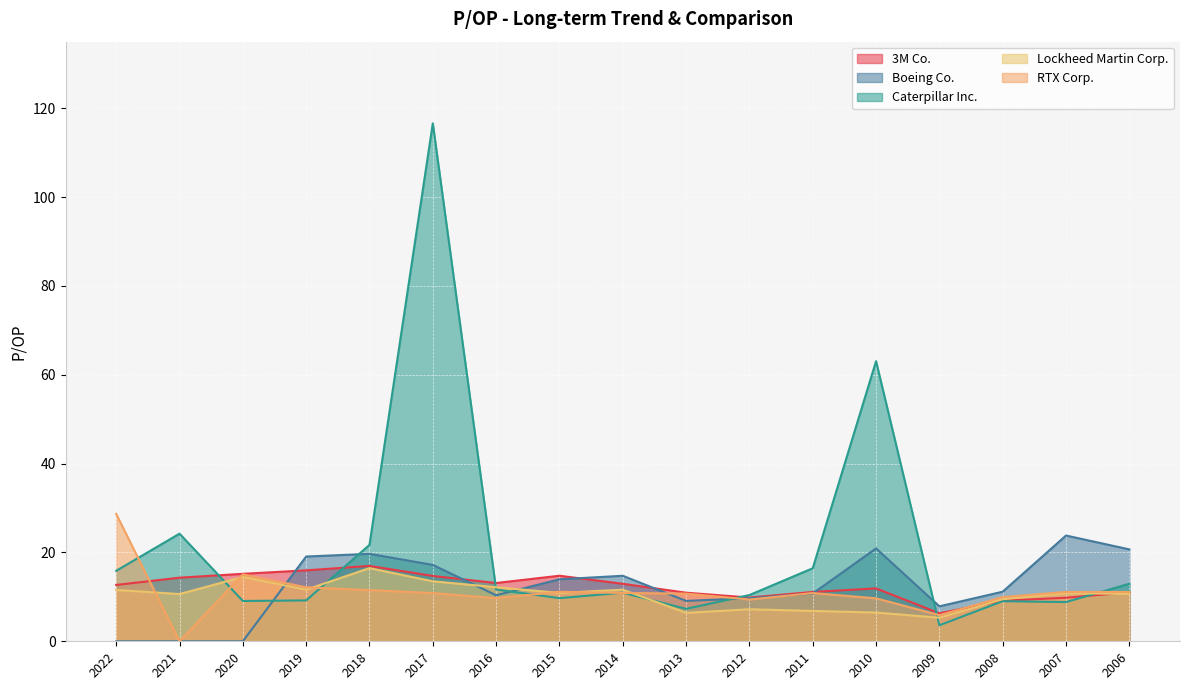

What is the difference between the maximum and minimum values in the Boeing Co. series?

23.8